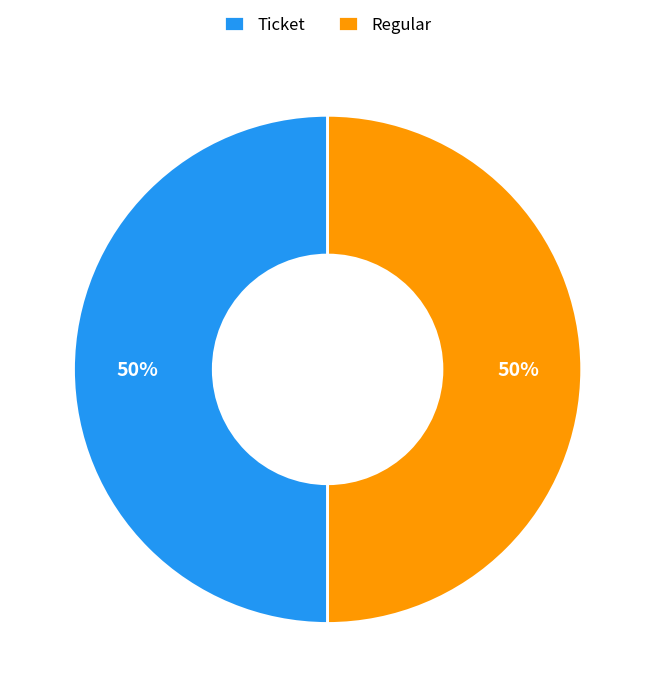

To the nearest percent, what is the combined percentage of Regular and Ticket?

100%